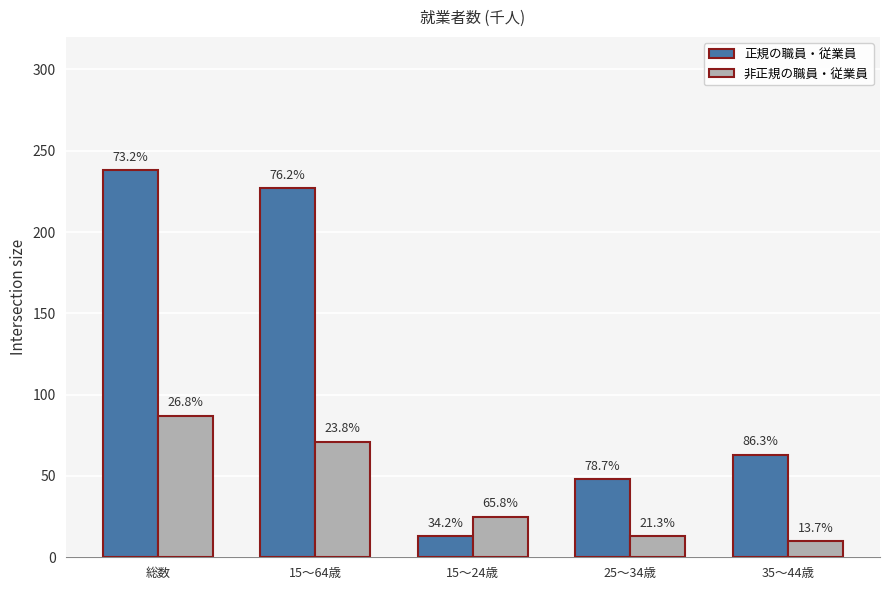

What are all the series names shown in the legend?

正規の職員・従業員, 非正規の職員・従業員